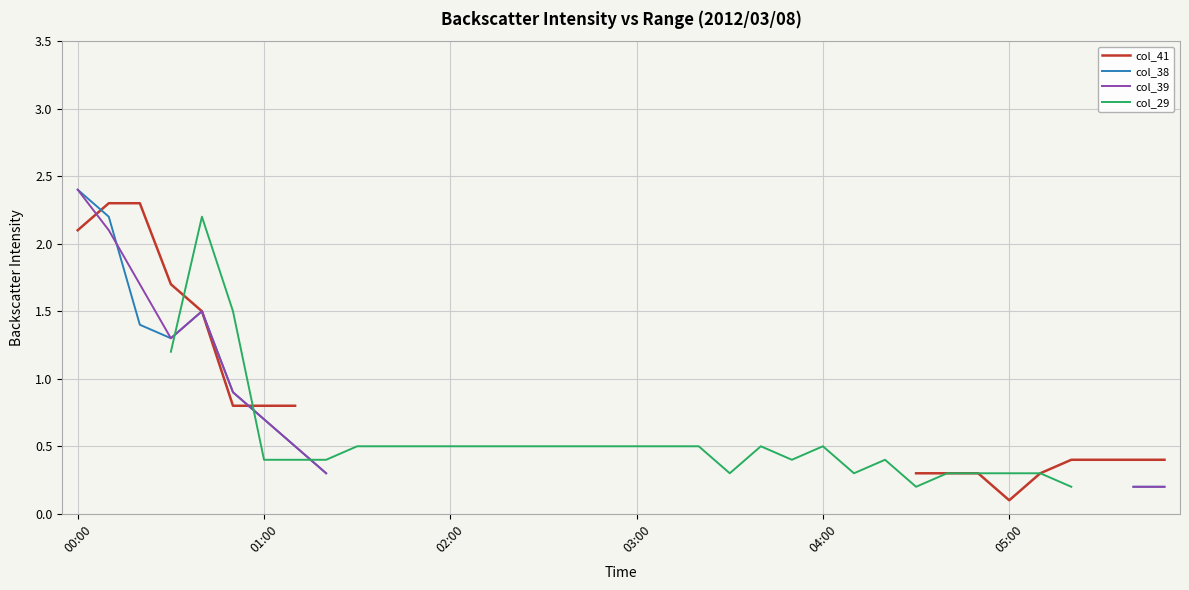

How many lines are shown in the chart?

4